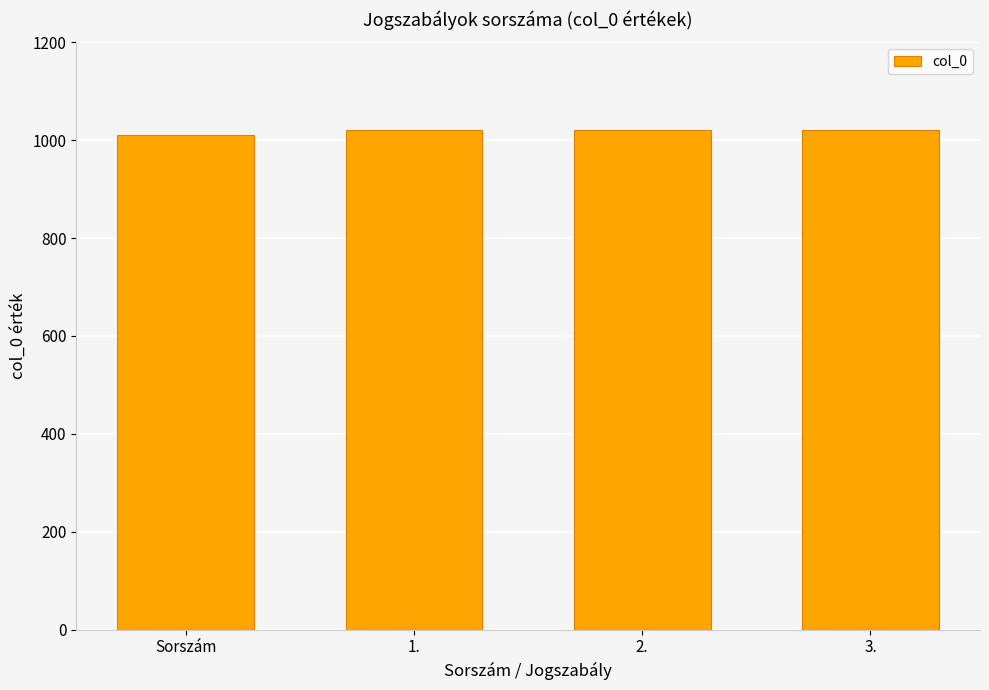

Reading right to left, what are all the values shown in this chart?

1020	1020	1020	1010